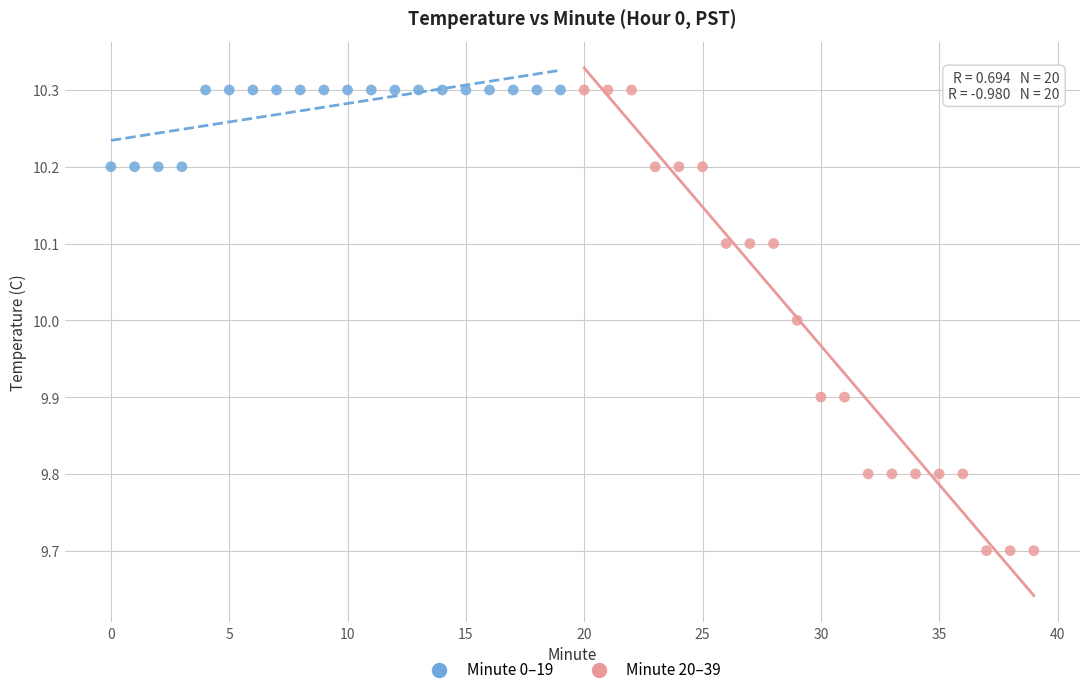

What are all the series names shown in the legend?

Minute 0–19, Minute 20–39